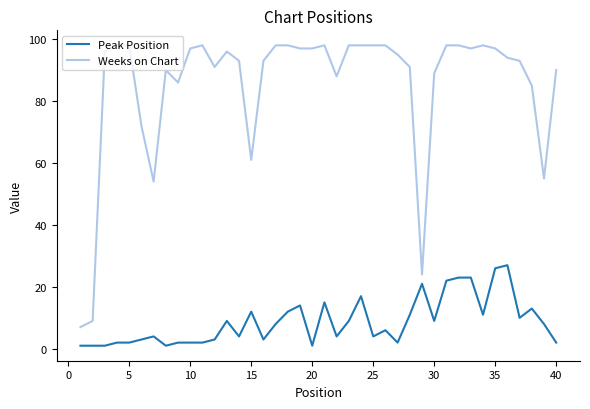

What is the highest value of the Peak Position series?

27